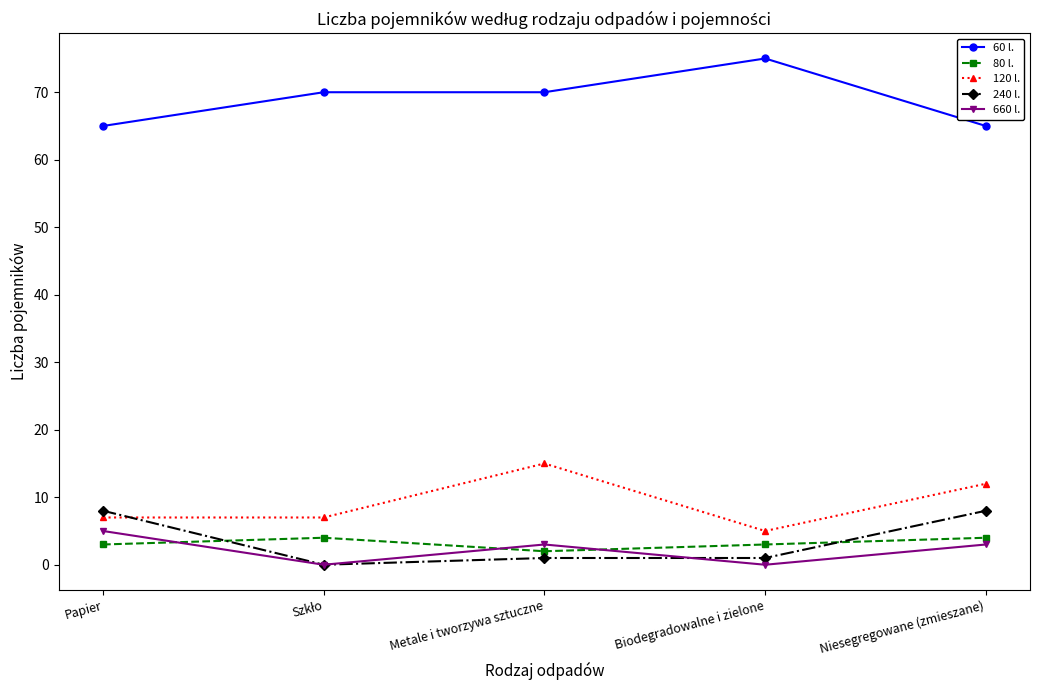

True or false: 660 l. and 60 l. cross at least once.

False